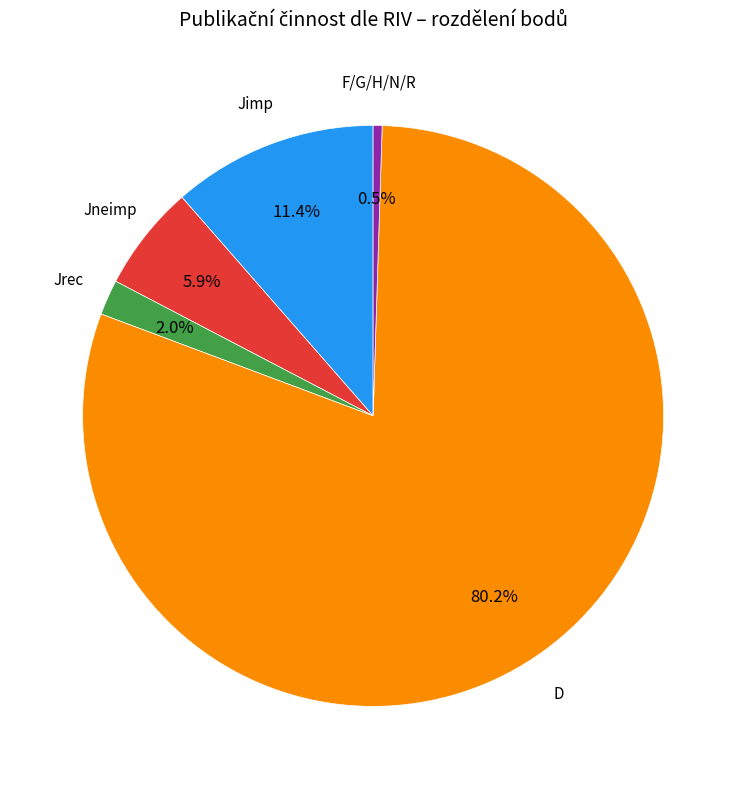

Does any single category account for the majority?

Yes